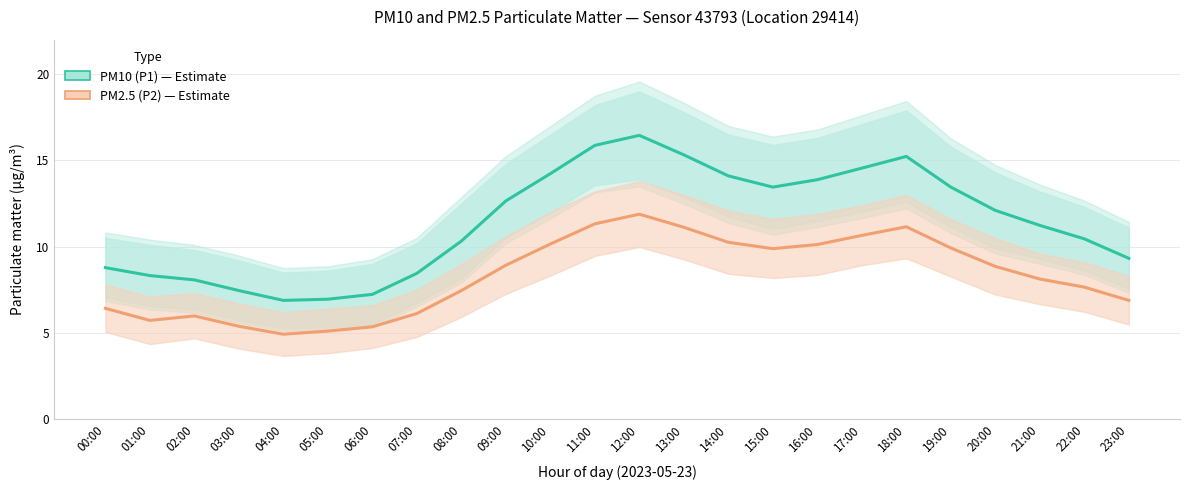

Rank the categories by PM2.5 (P2) value from lowest to highest.

04:00, 05:00, 06:00, 03:00, 01:00, 02:00, 07:00, 00:00, 23:00, 08:00, 22:00, 21:00, 20:00, 09:00, 15:00, 19:00, 16:00, 10:00, 14:00, 17:00, 13:00, 18:00, 11:00, 12:00